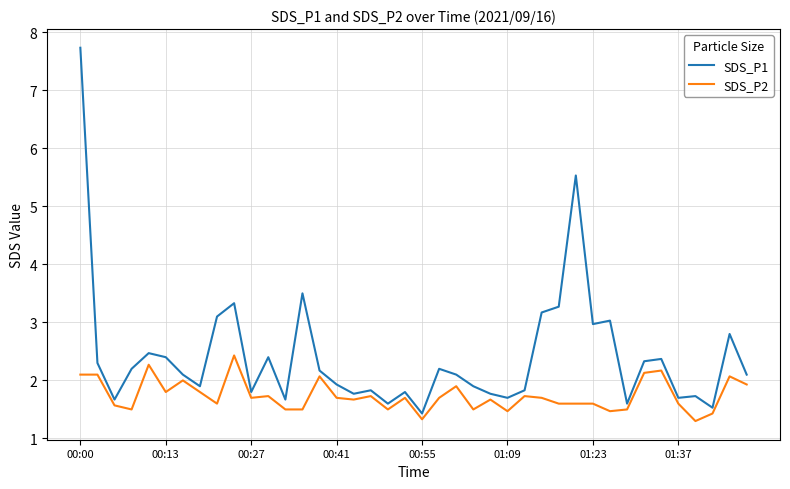

Which series has the largest total across all categories?

SDS_P1